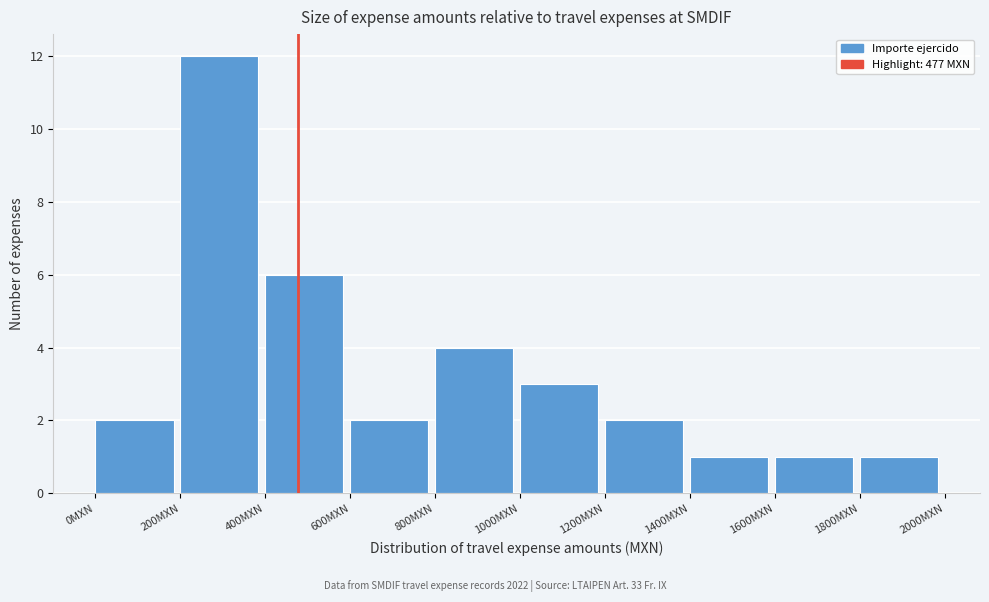

Reading left to right, transcribe this chart: for each bar, give the range it covers on the x-axis and its height. The values are not printed on the chart, so give them approximately, as read against the axis.

0 to 200: 2
200 to 400: 12
400 to 600: 6
600 to 800: 2
800 to 1000: 4
1000 to 1200: 3
1200 to 1400: 2
1400 to 1600: 1
1600 to 1800: 1
1800 to 2000: 1